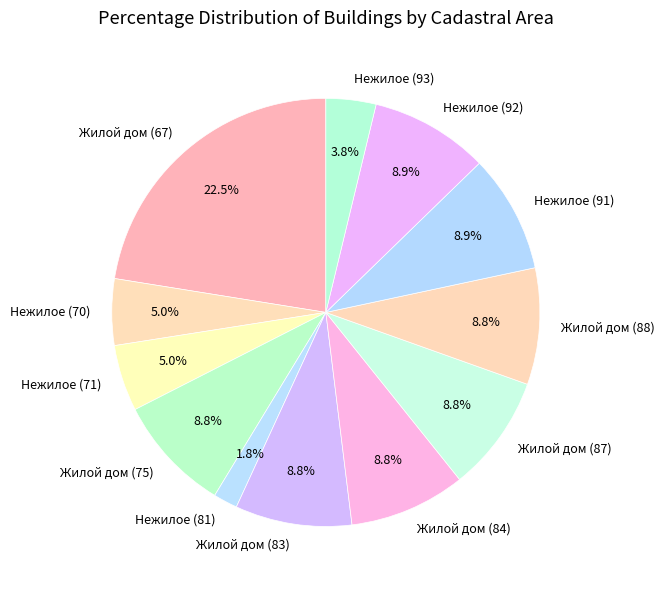

Combined, what portion of the pie is Нежилое (70) and Жилой дом (75)?

13.8%